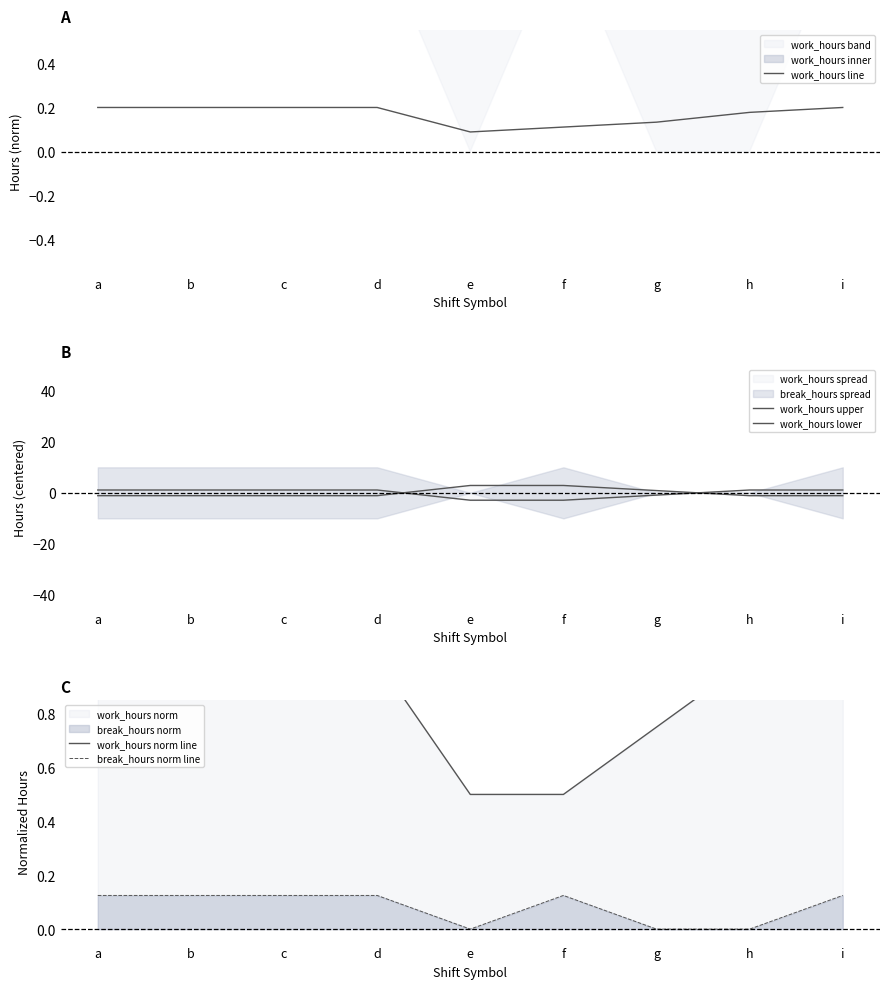

The value of break_hours norm line at f is 0.0. True or false?

False